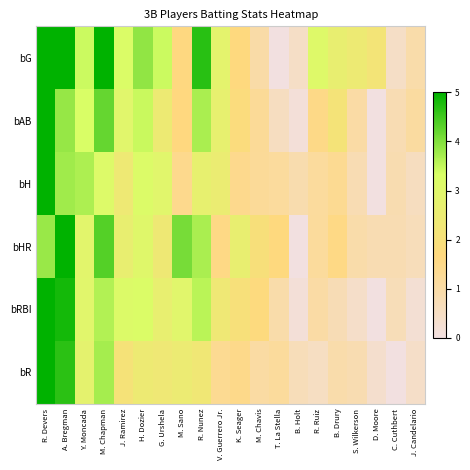

Which series has the largest total across all categories?

bG